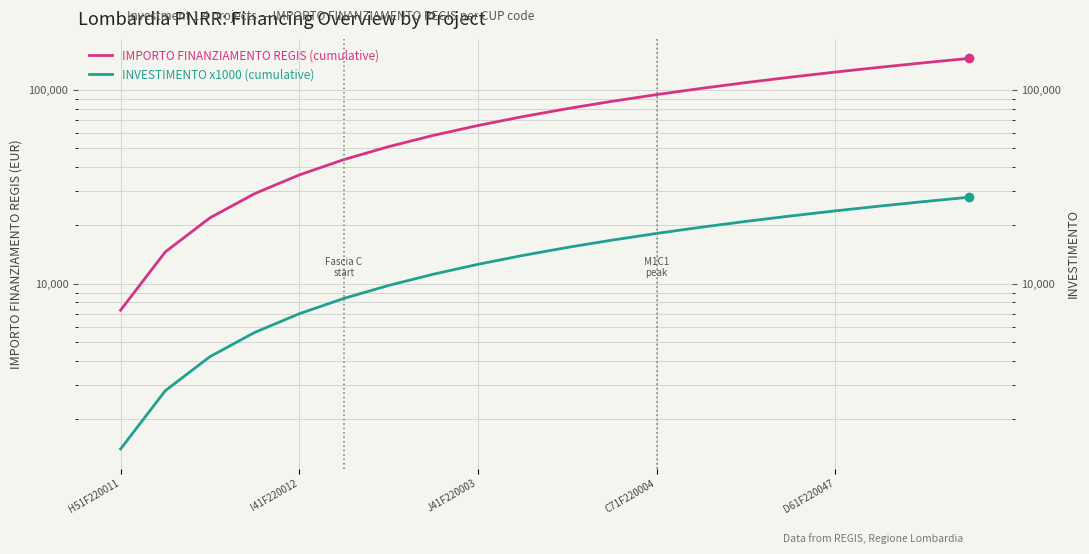

The value of INVESTIMENTO x1000 (cumulative) at J41F220003 is 20672. True or false?

False